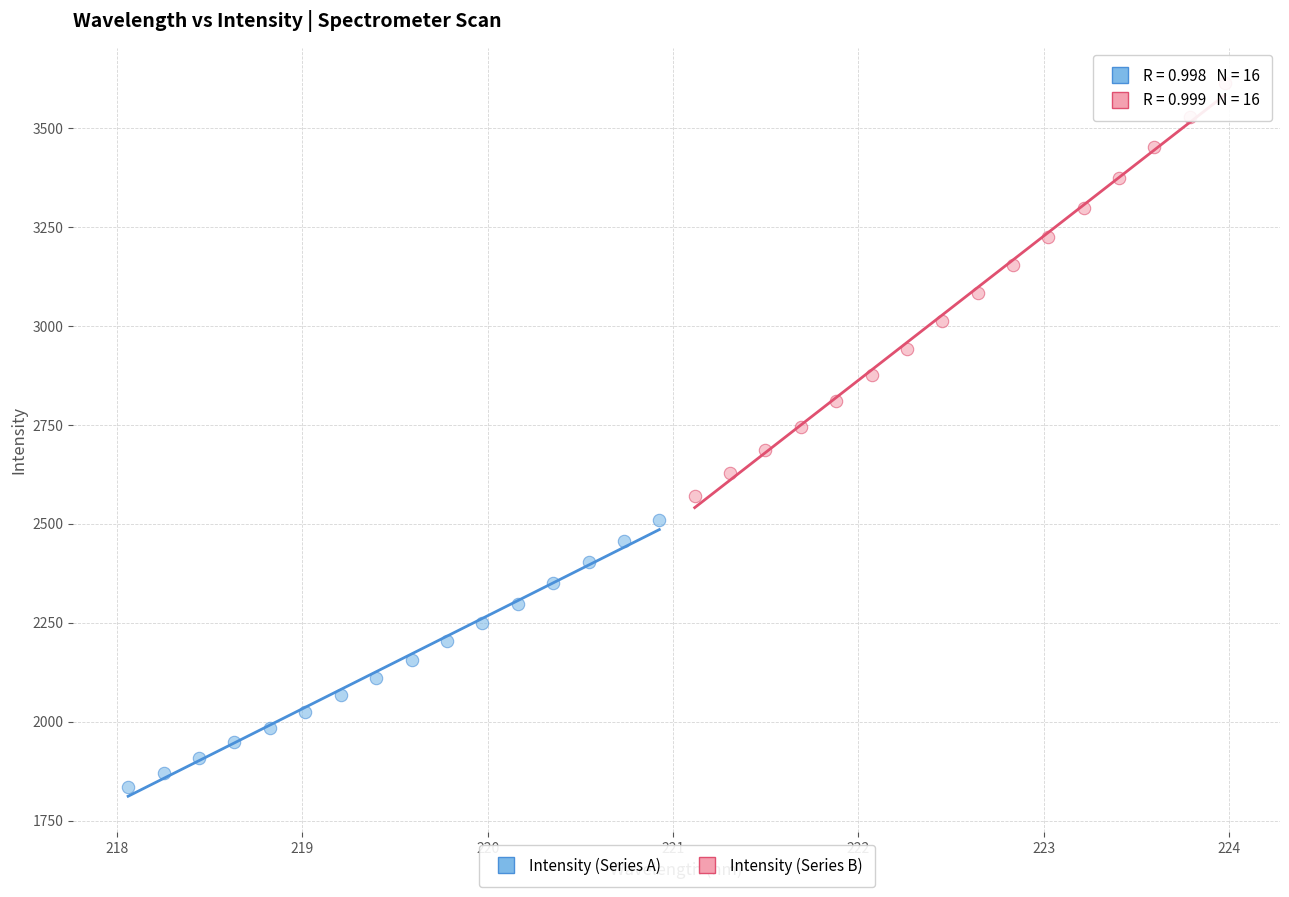

Which series reaches the maximum Y coordinate?

Intensity (Series B)